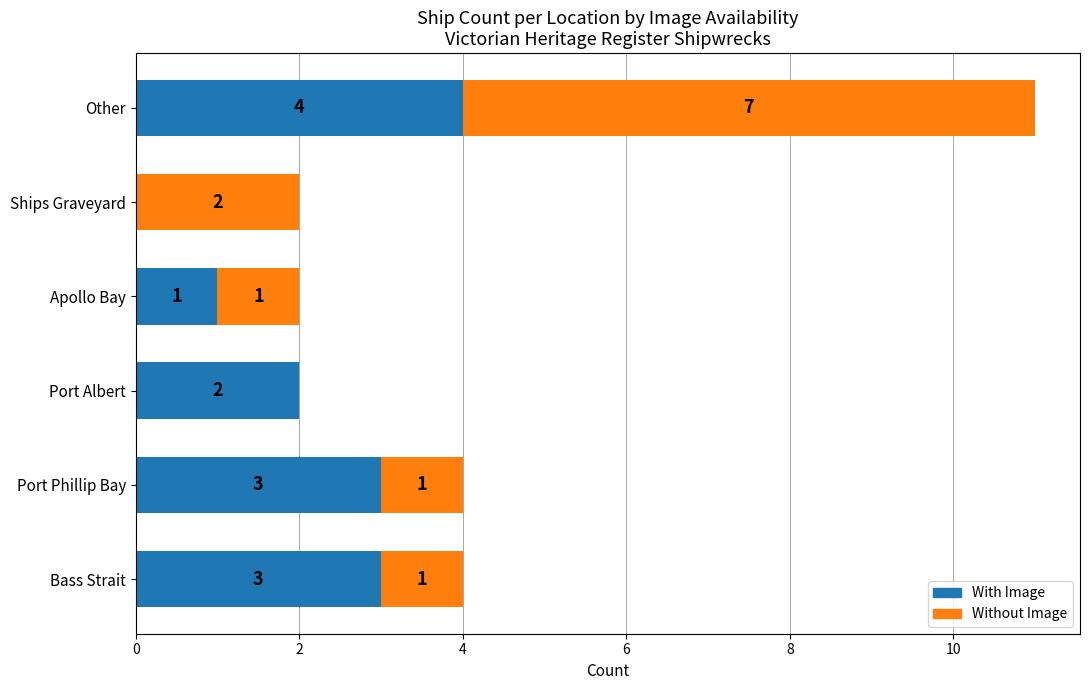

Count the number of categories in the chart.

6